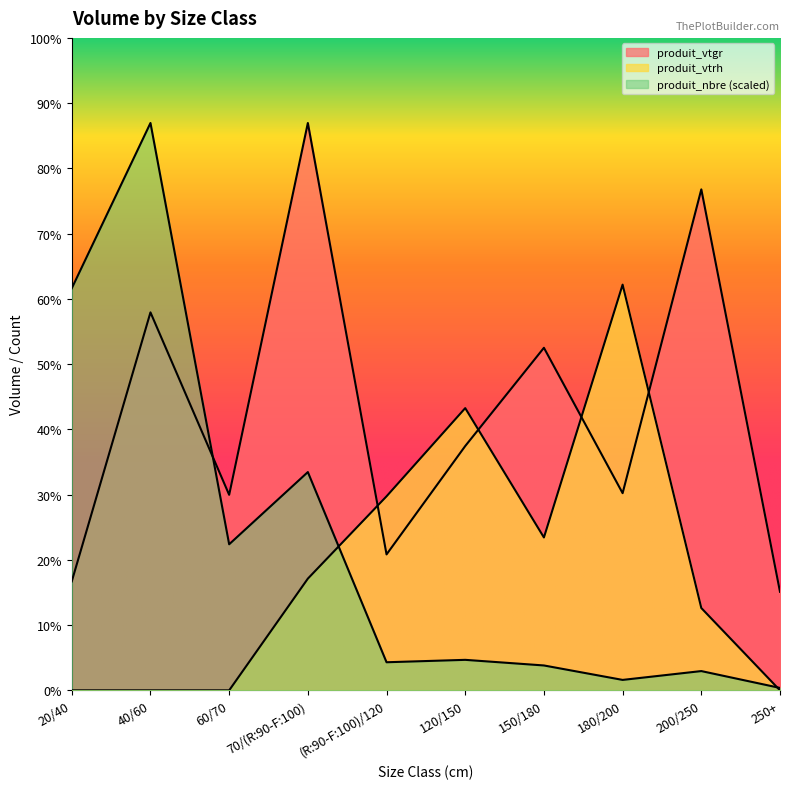

How many series are shown in this chart?

3